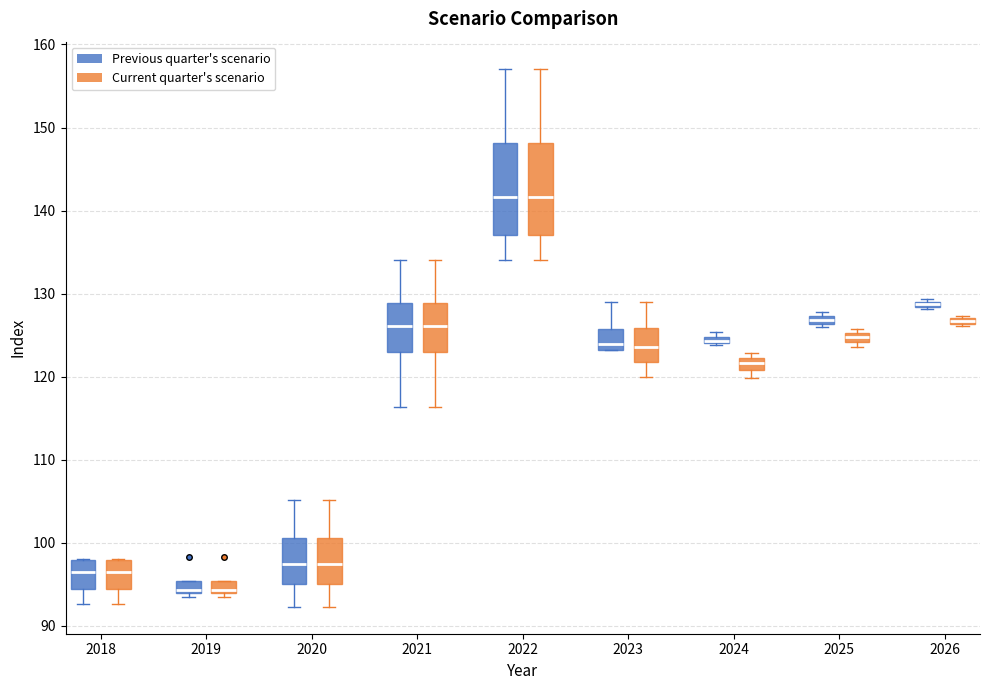

Where is the upper edge of the box for 2025 (Current quarter's scenario) on the y-axis? The values are not printed on the chart, so give them approximately, as read against the axis.

125